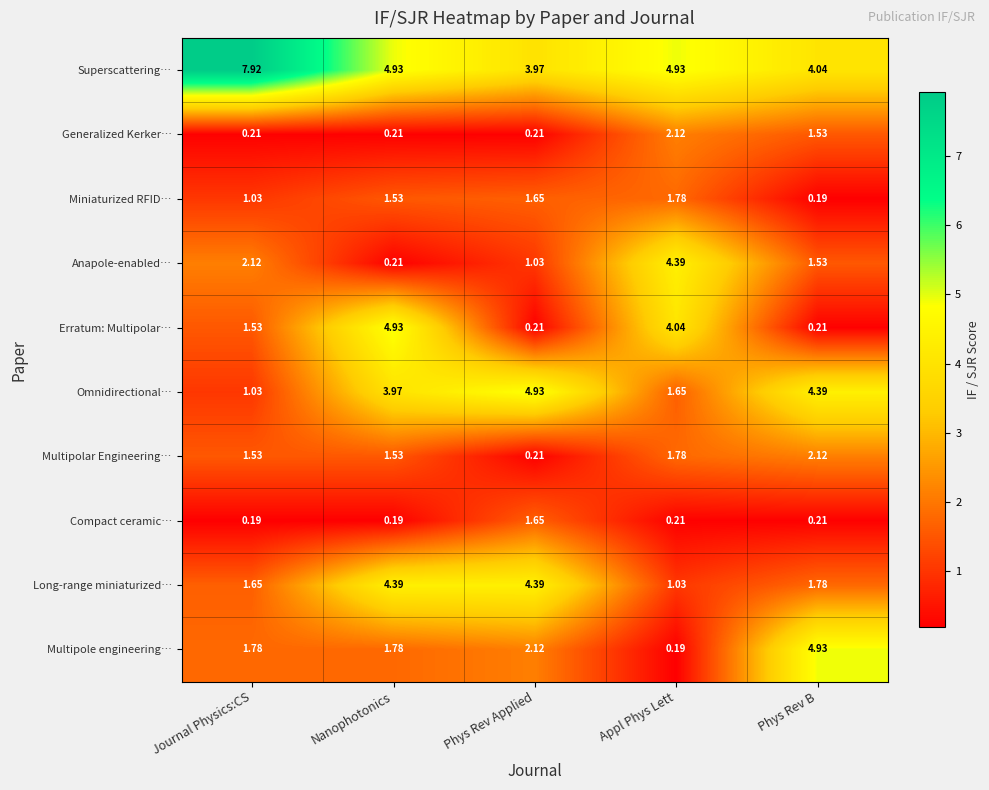

At how many categories does at least one series exceed 2?

5